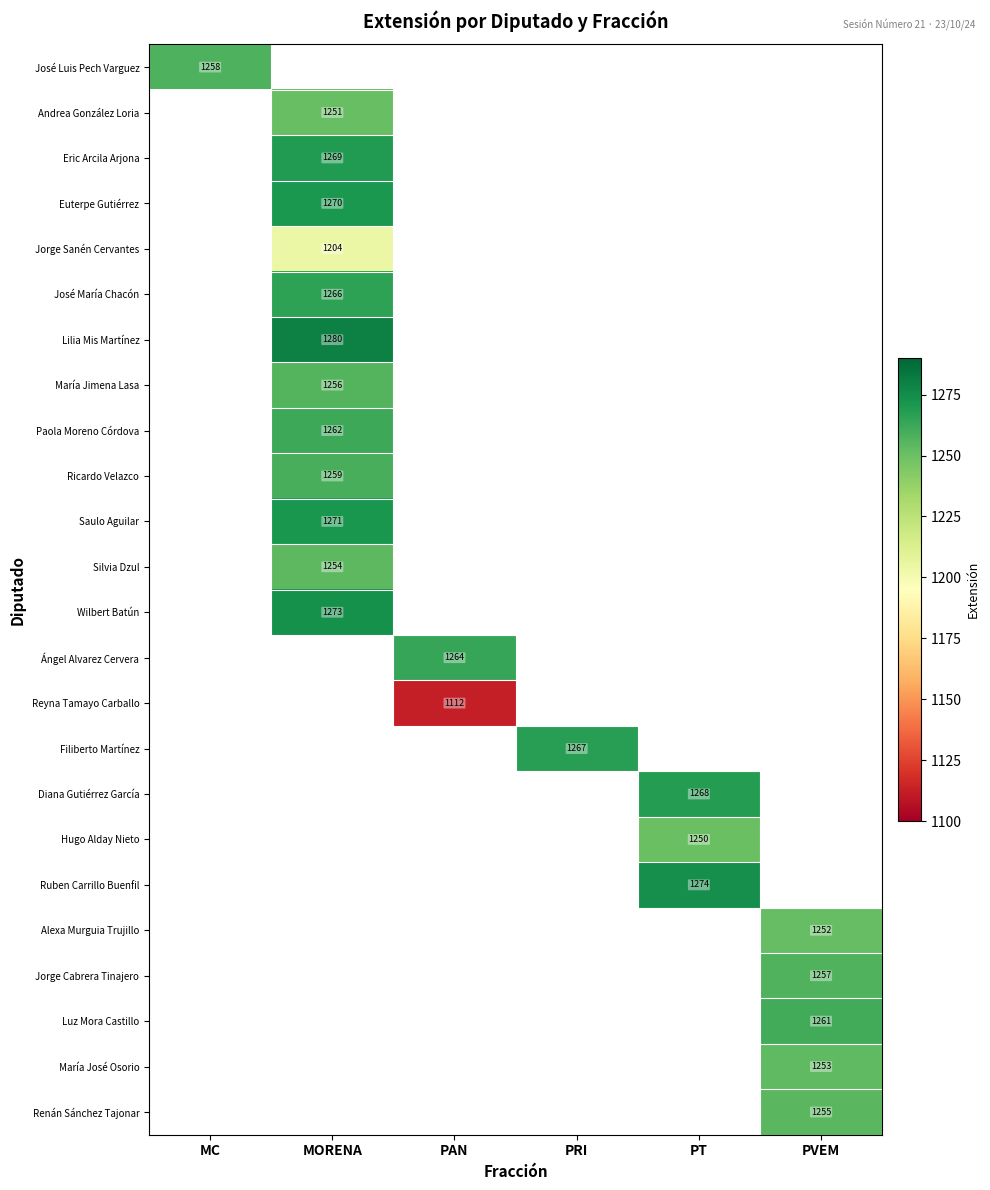

Is it true that Wilbert Batún equals 1688 at MORENA?

False